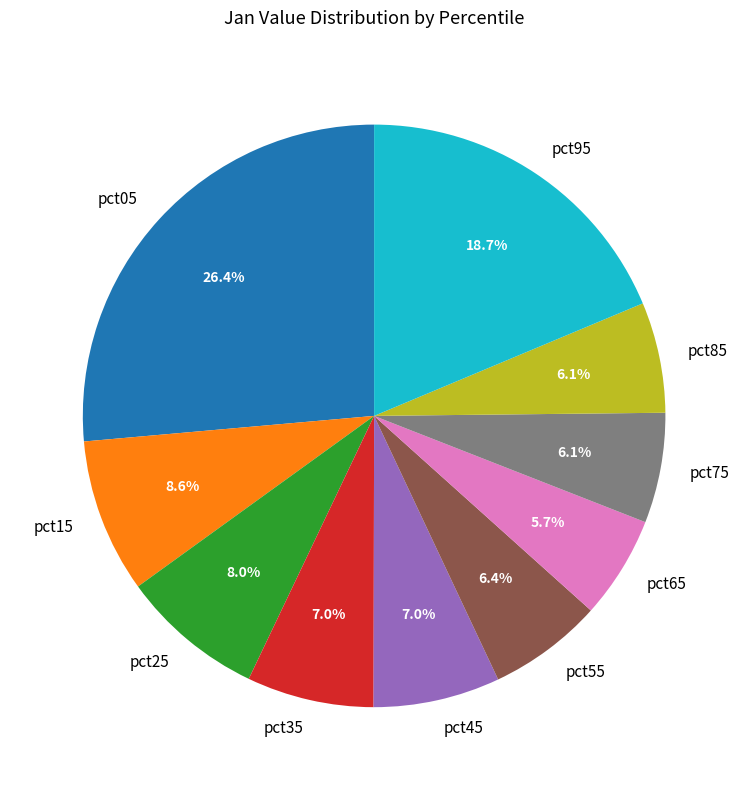

How many segments does this pie chart have?

10